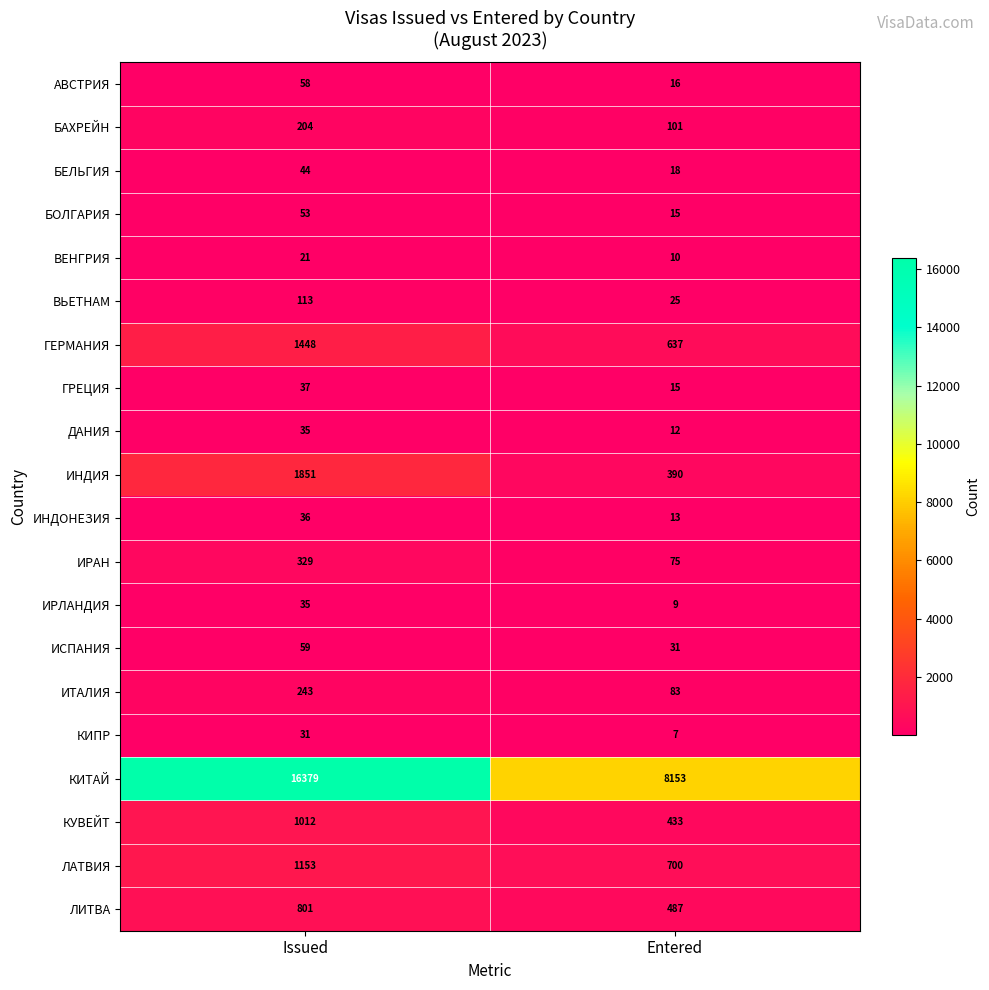

What is the greatest value displayed?

16379